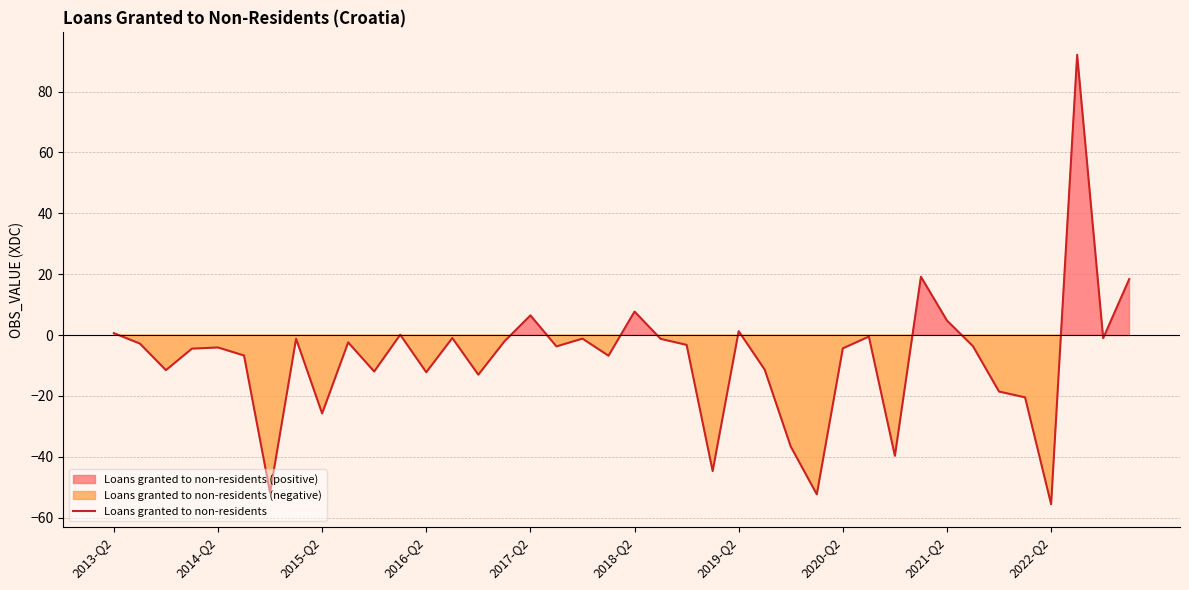

True or false: the data shows -1.6 at 38.

False